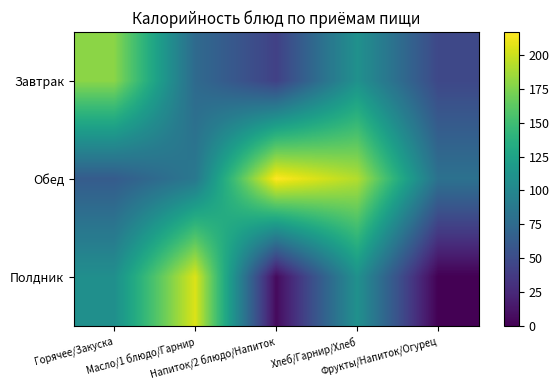

Rank the series by their maximum value, from lowest to highest.

Завтрак, Полдник, Обед